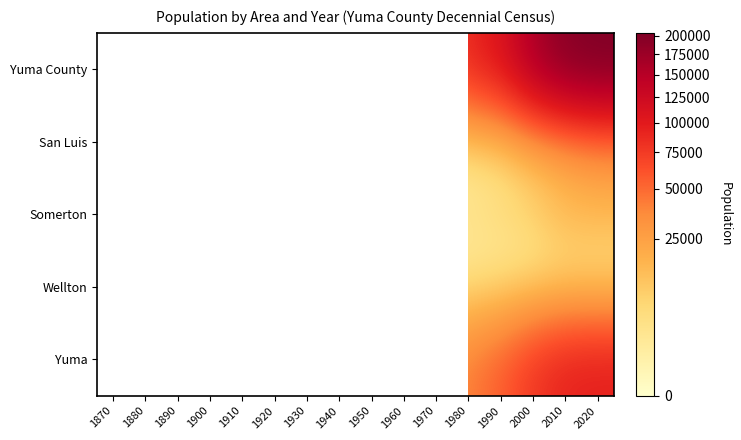

What is the difference between the second highest and minimum values in the Yuma series?

91920.0